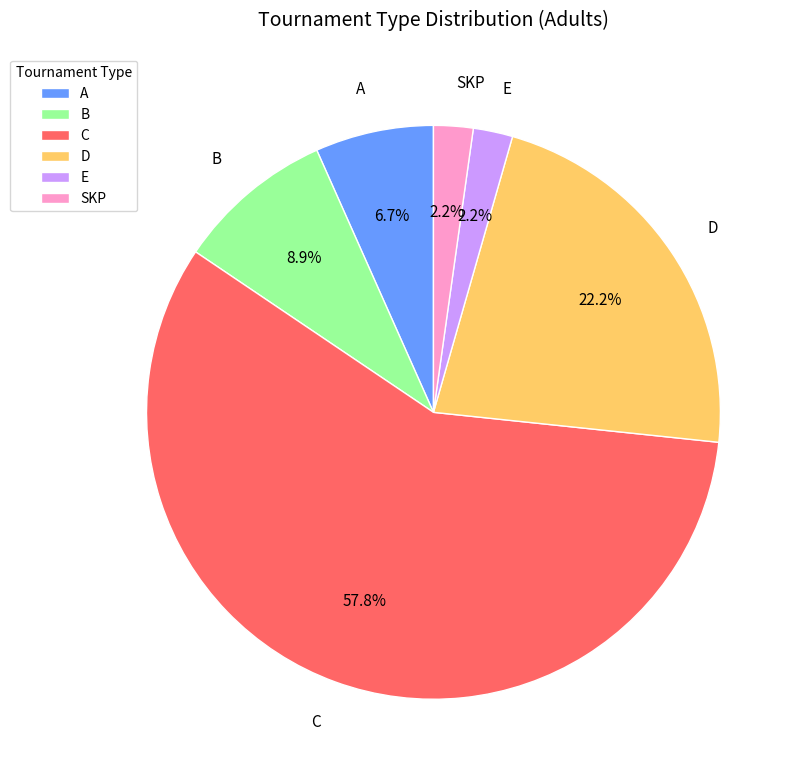

How many segments does this pie chart have?

6